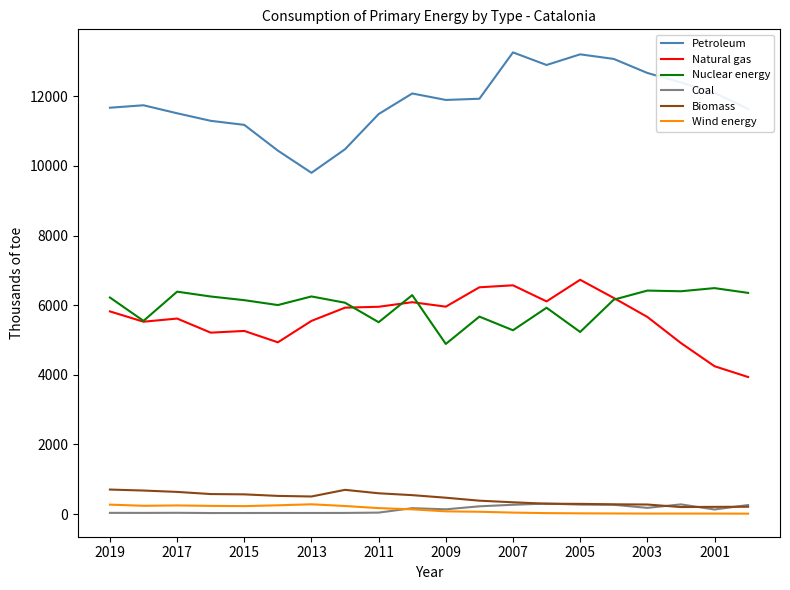

At how many categories does at least one series exceed 277?

20